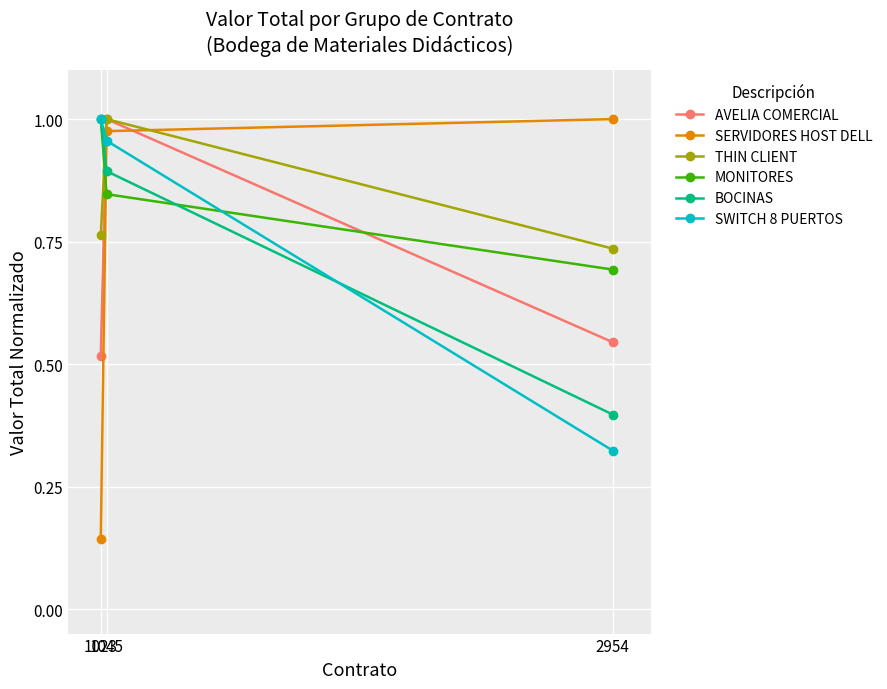

Which series has the largest total across all categories?

MONITORES